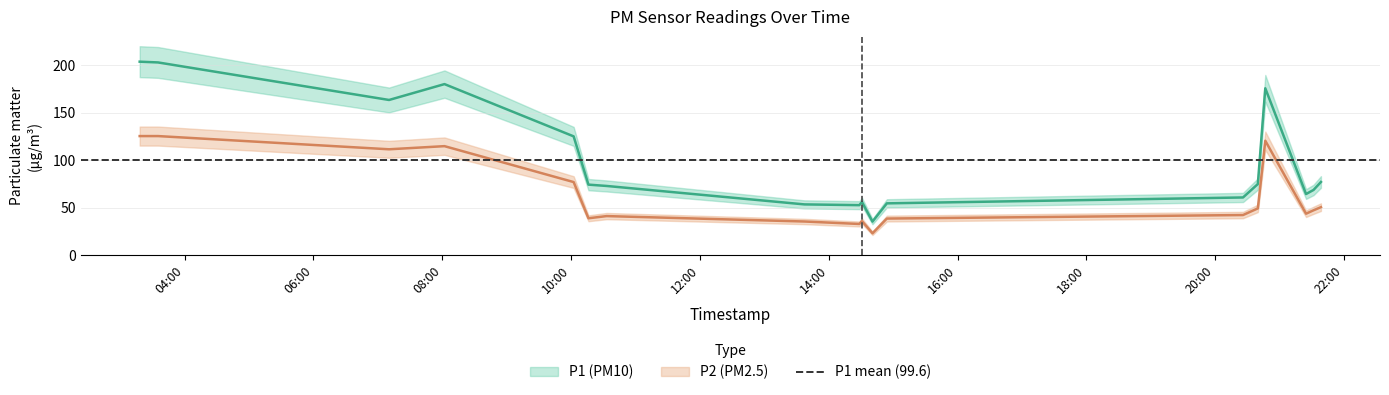

What is the lowest value of the P1 series?

35.2